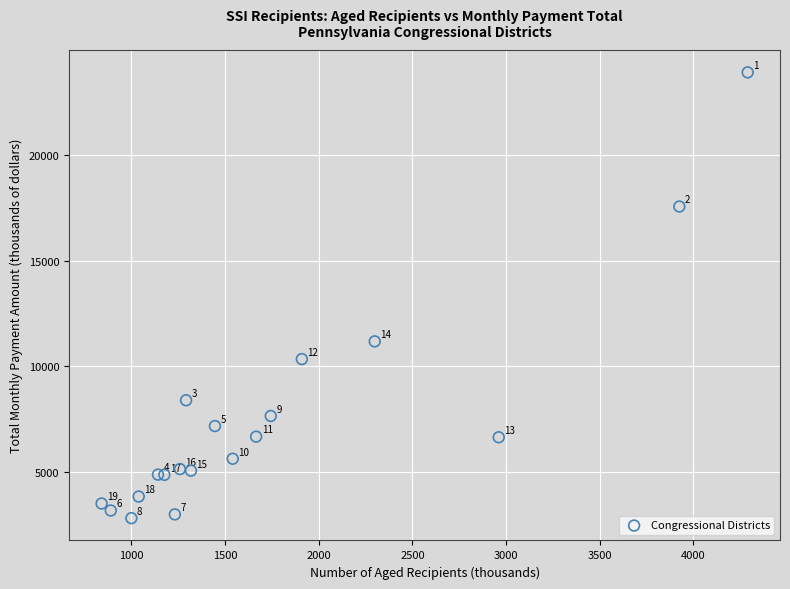

What Y value in the scatter plot is closest to 13362?

11180